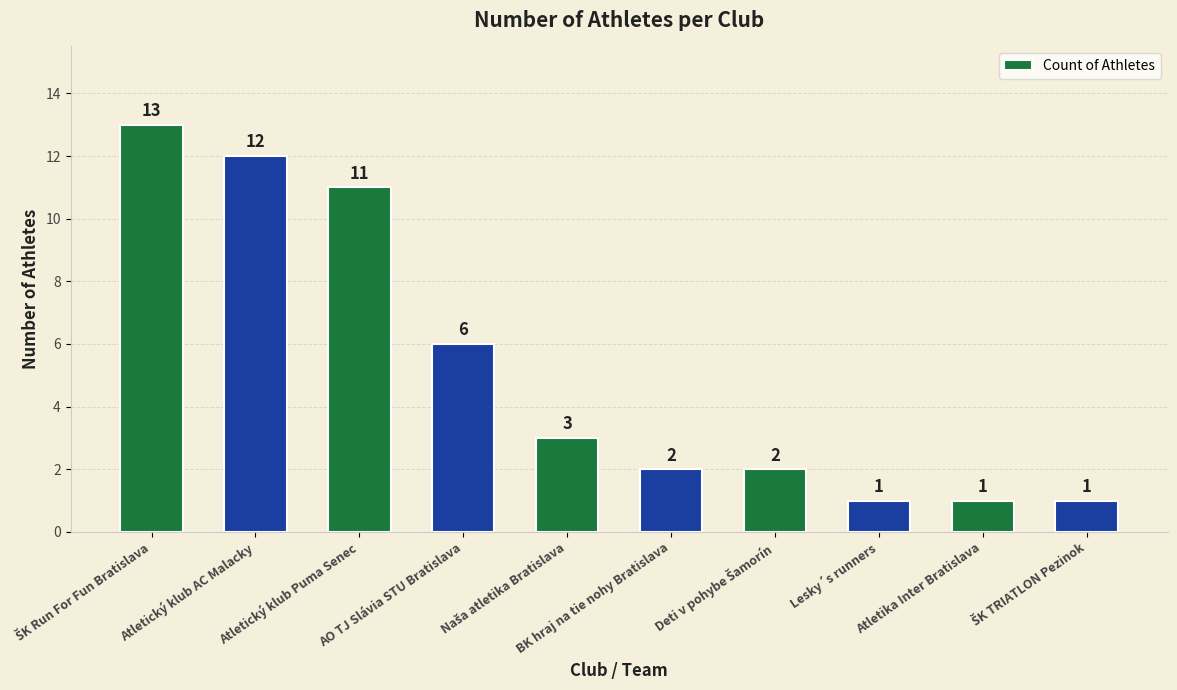

What is the label of the 4th bar from the left?

AO TJ Slávia STU Bratislava